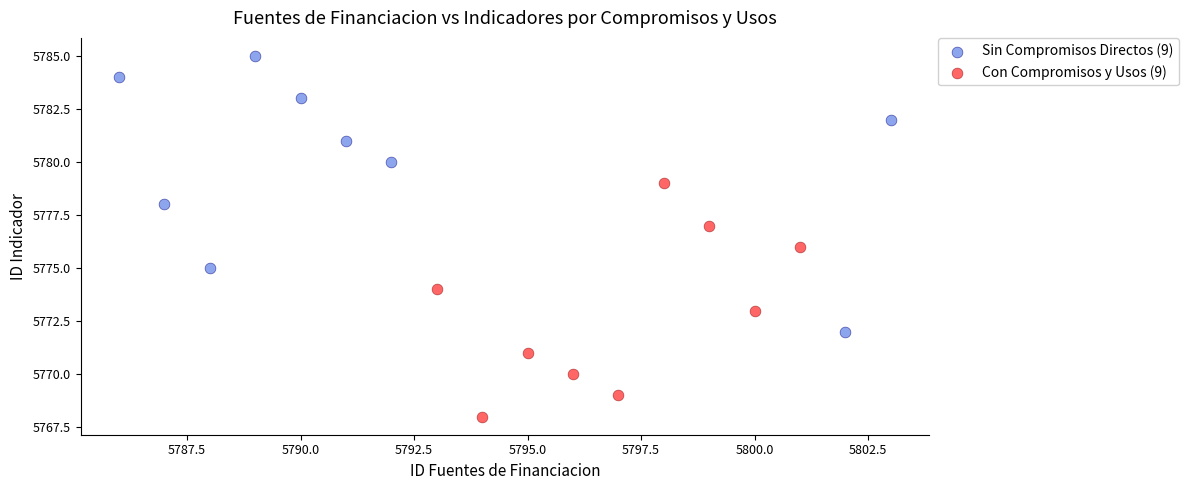

Which series has the widest spread of Y values?

Sin Compromisos Directos (9)